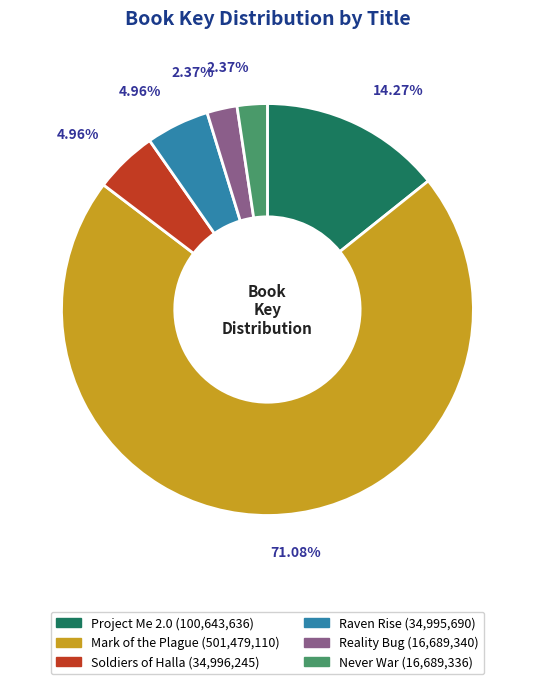

Which slice represents more than half of the pie?

Mark of the Plague